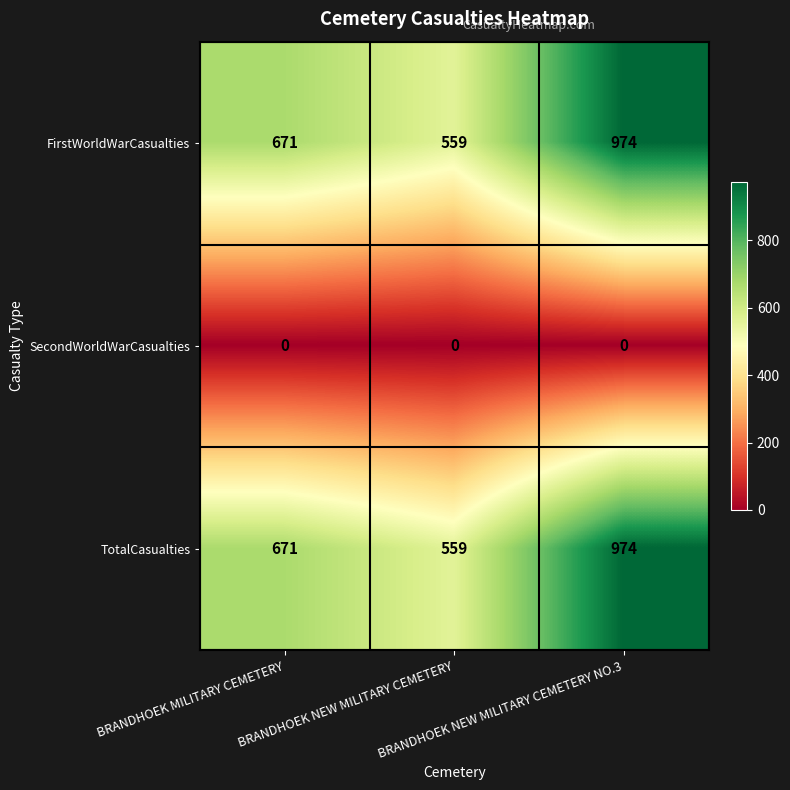

At how many categories does at least one series exceed 475?

3